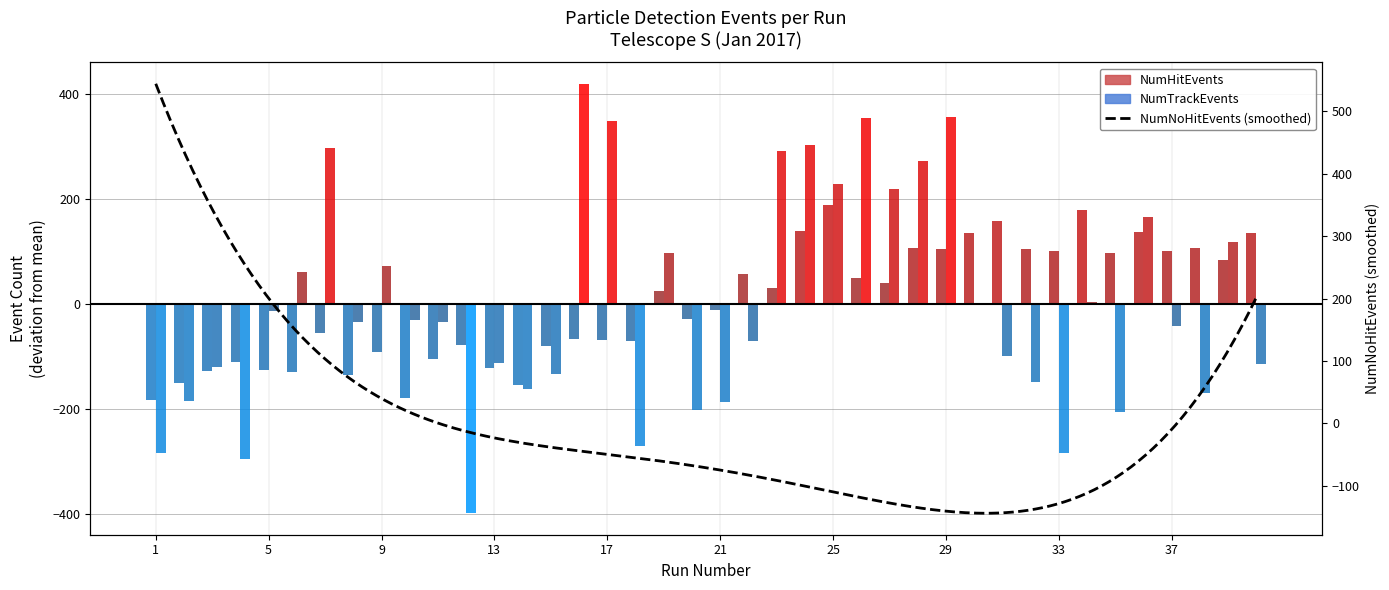

Where is NumTrackEvents nearest to the value 10?

34